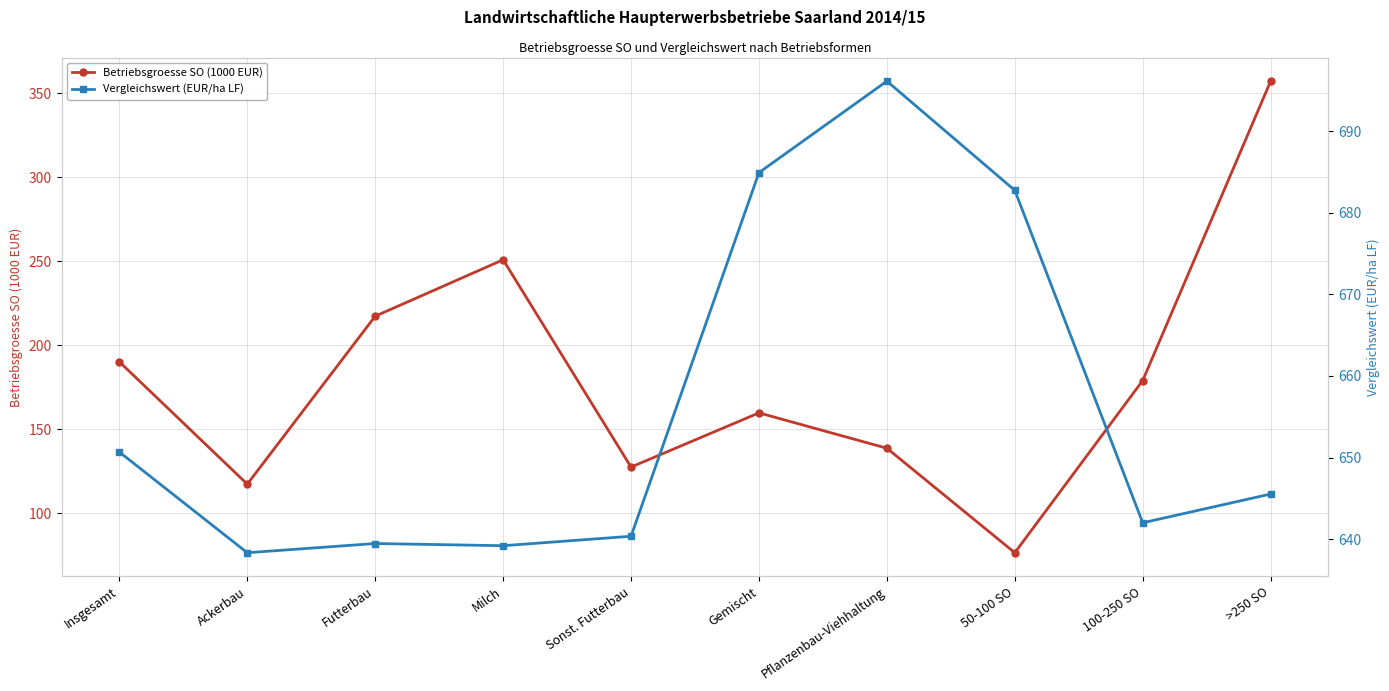

Is it true that Betriebsgroesse SO (1000 EUR) equals 103.0 at Milch?

False